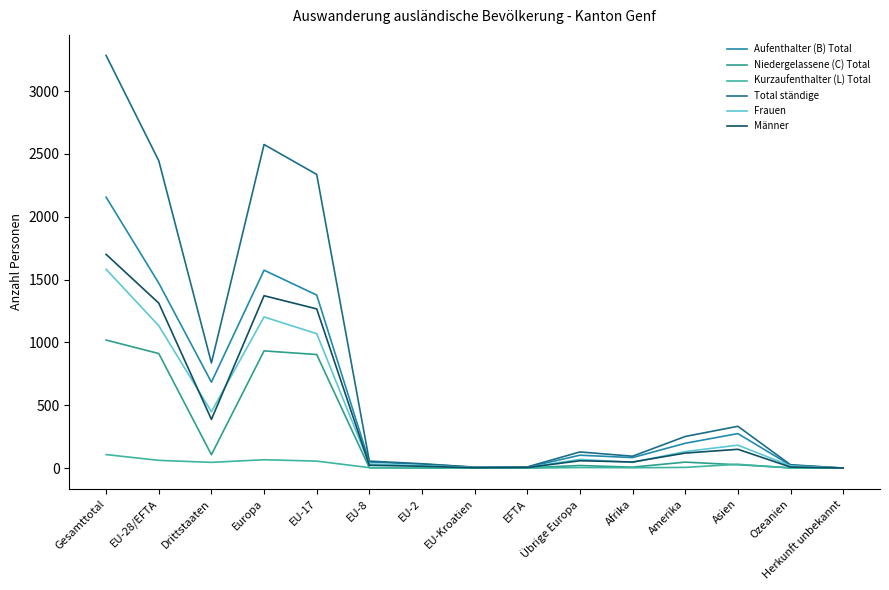

At which label does Aufenthalter (B) Total reach its minimum?

Herkunft unbekannt